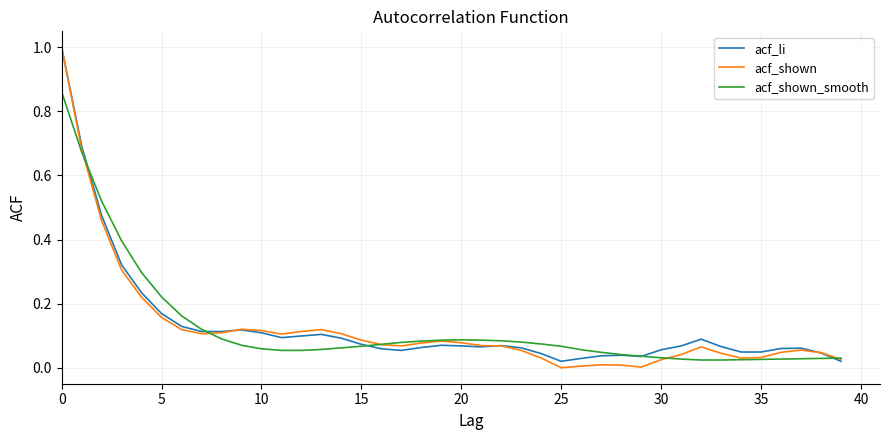

How many times do acf_li and acf_shown_smooth cross each other?

5